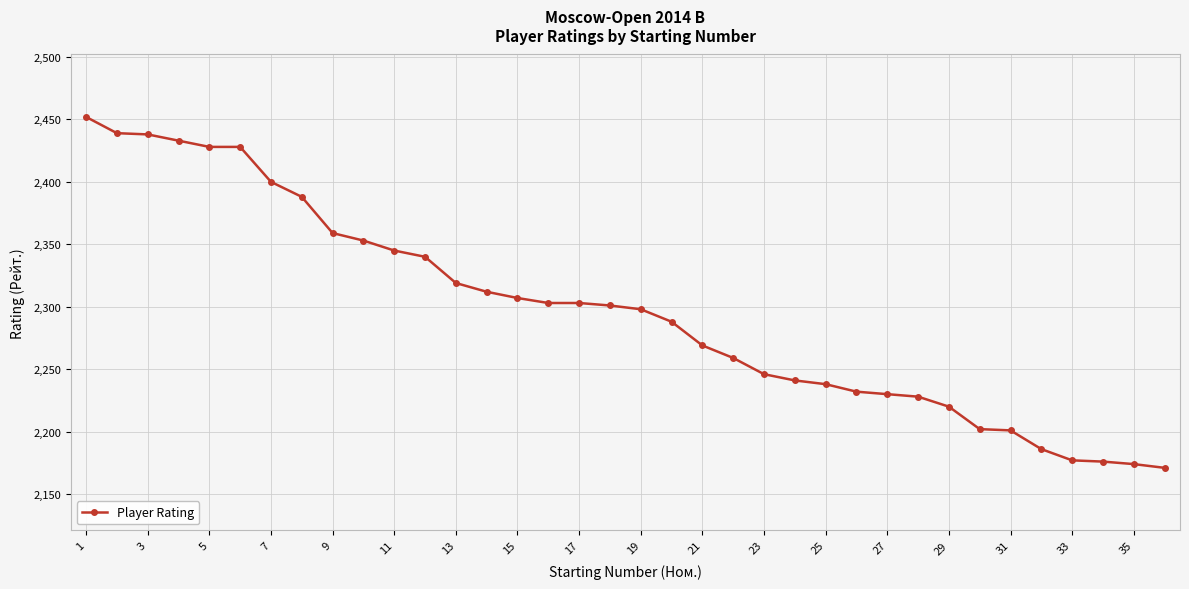

How many lines are shown in the chart?

1